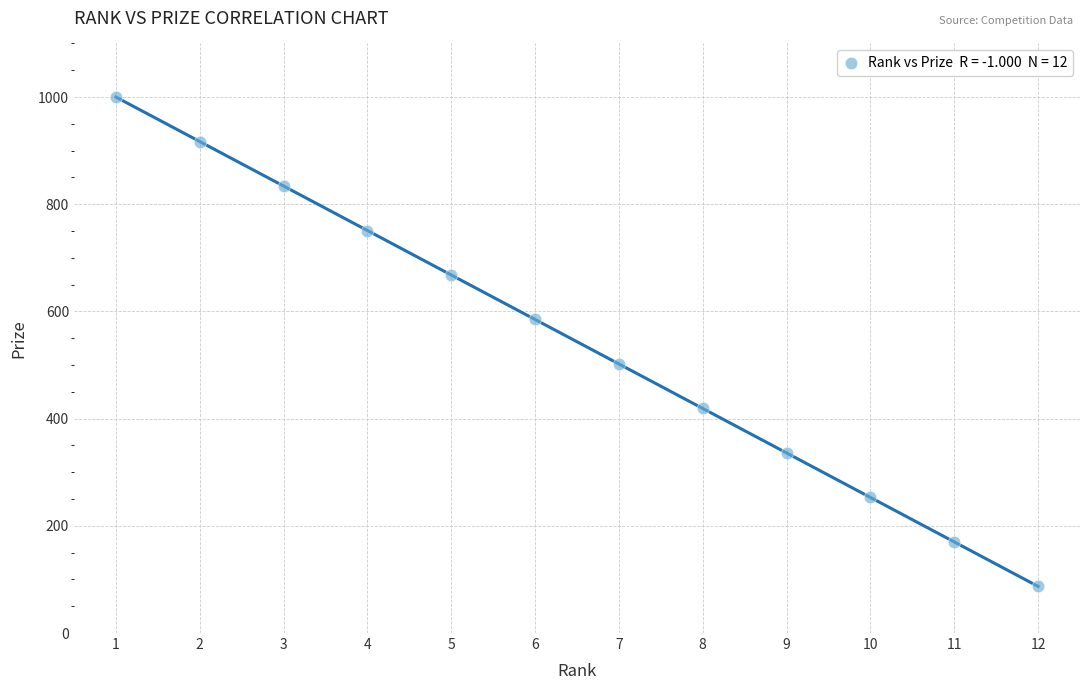

What is the range of Y values (max minus min)?

913